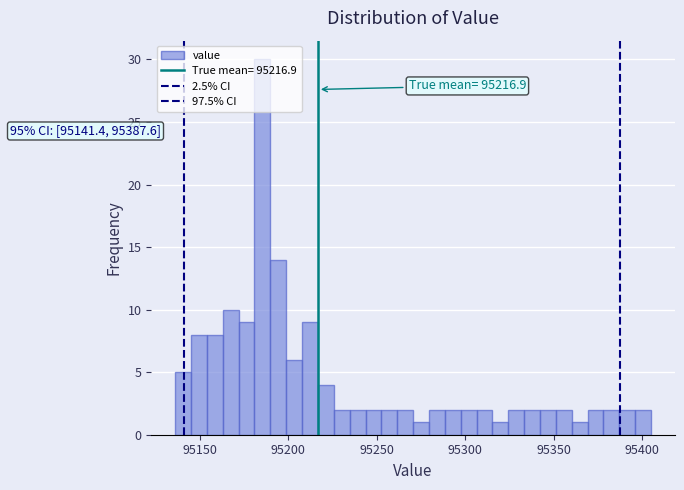

Around what value on the x-axis is the tallest bar? Give the approximate position of its centre, as read against the axis.

95185